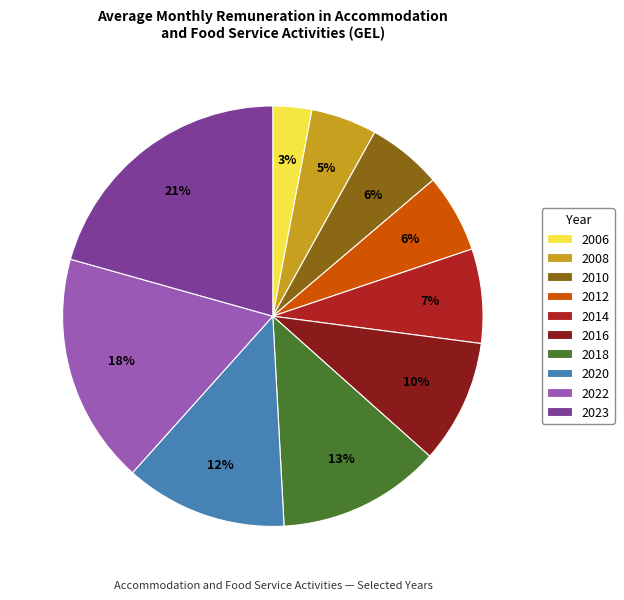

To the nearest percent, what is the difference between the 2012 and 2008 slice percentages?

1%